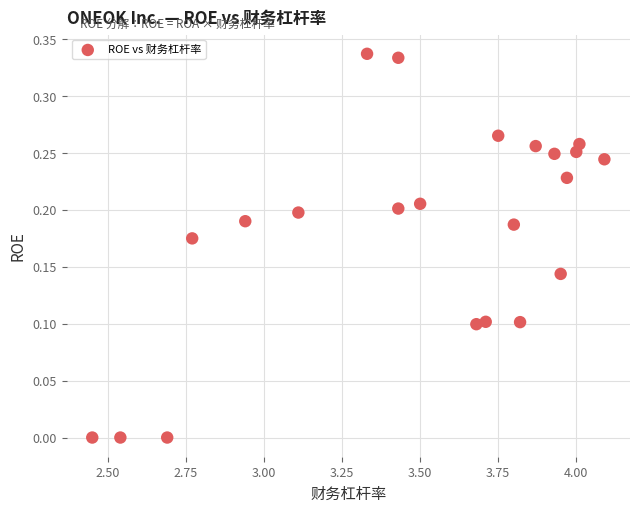

What is the range of X values (max minus min)?

1.6